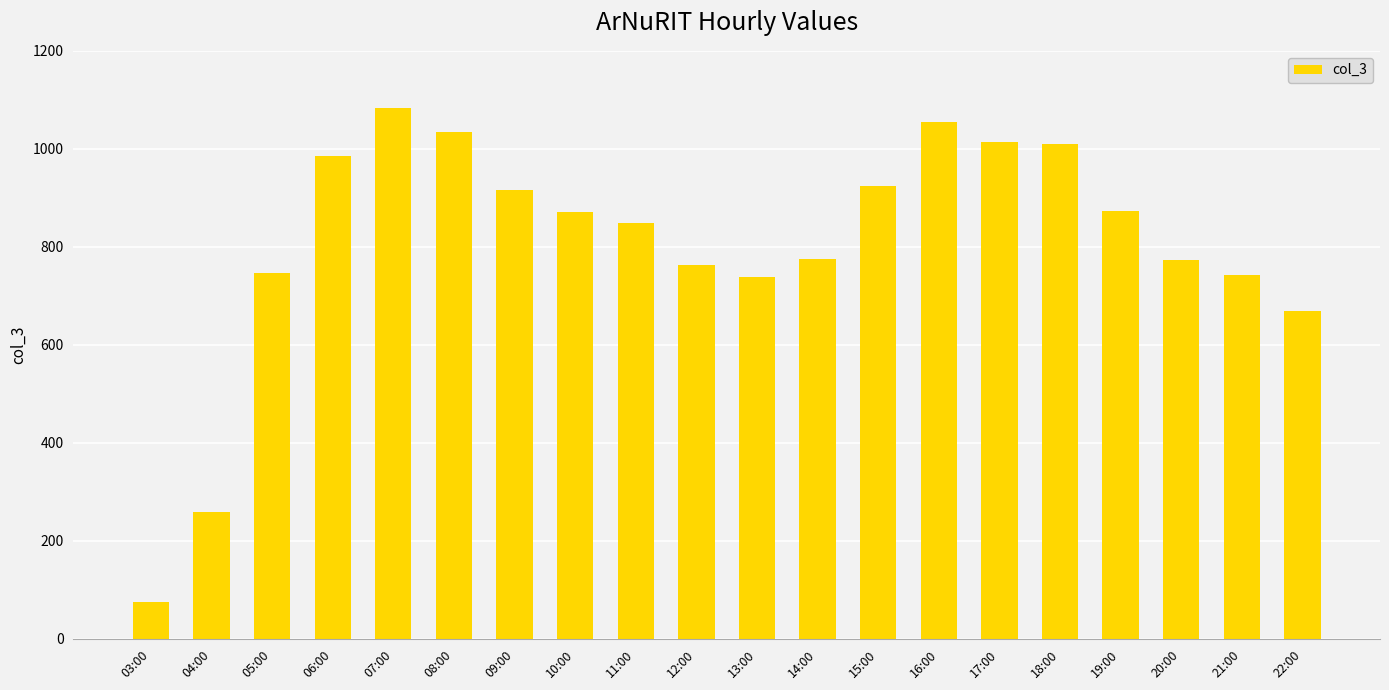

How many bars are there in total?

20